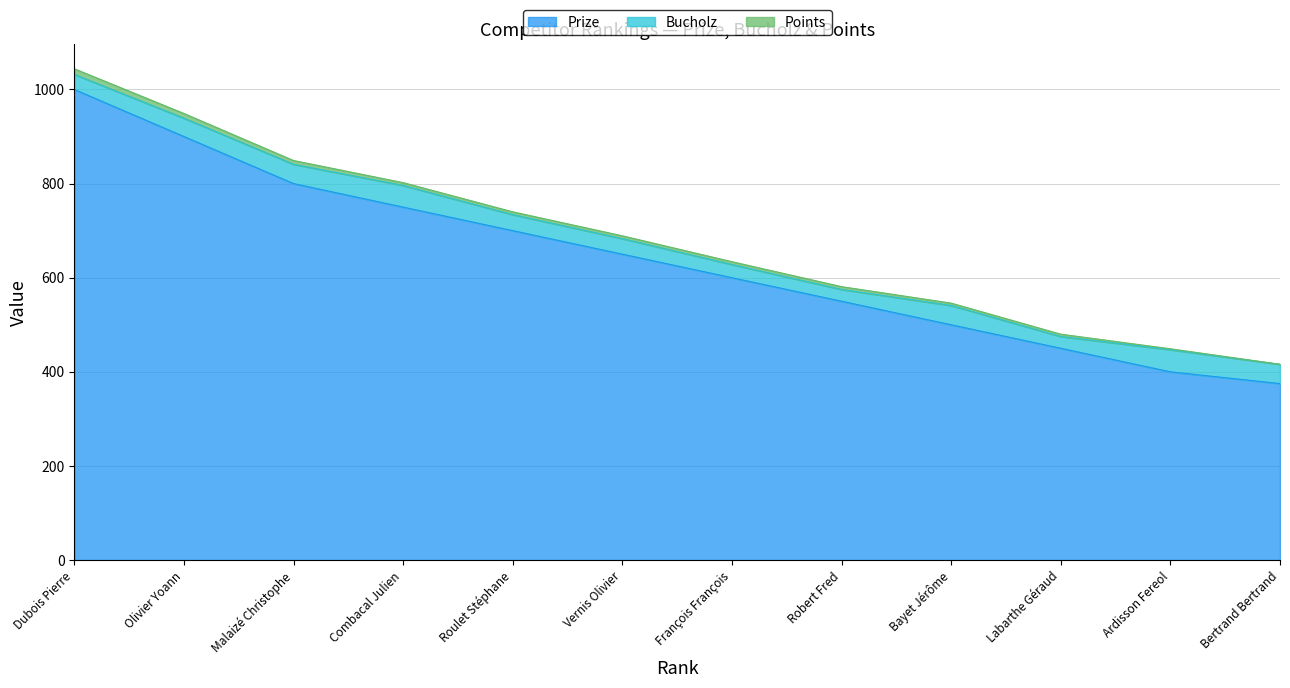

What is the total value across all series at 10?

480